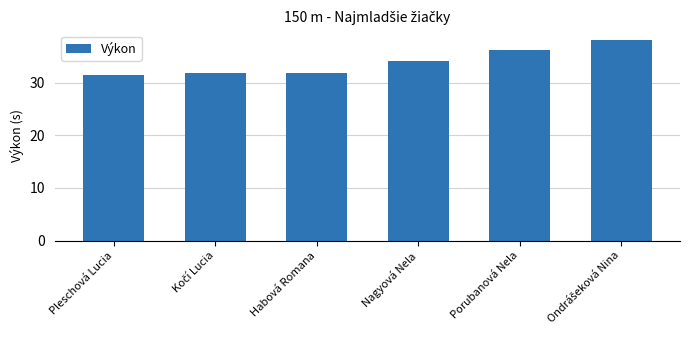

Read the value at Pleschová Lucia.

31.5